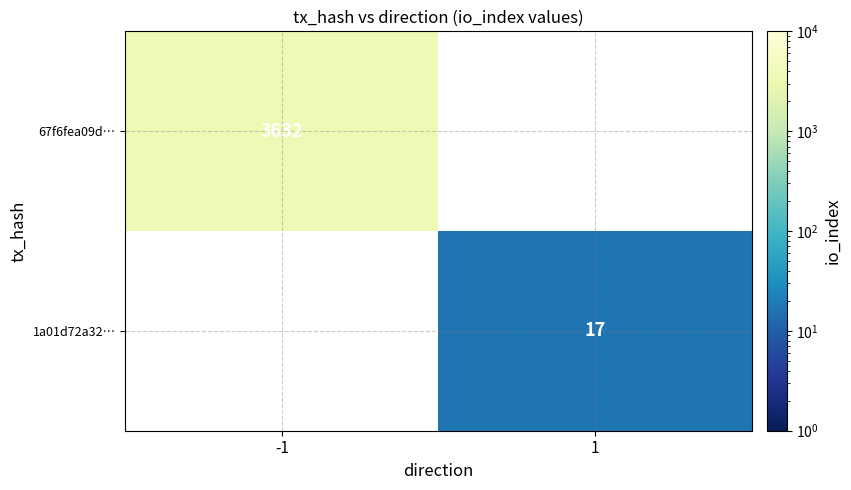

The 1a01d72a32… series shows 23 at 1. True or false?

False